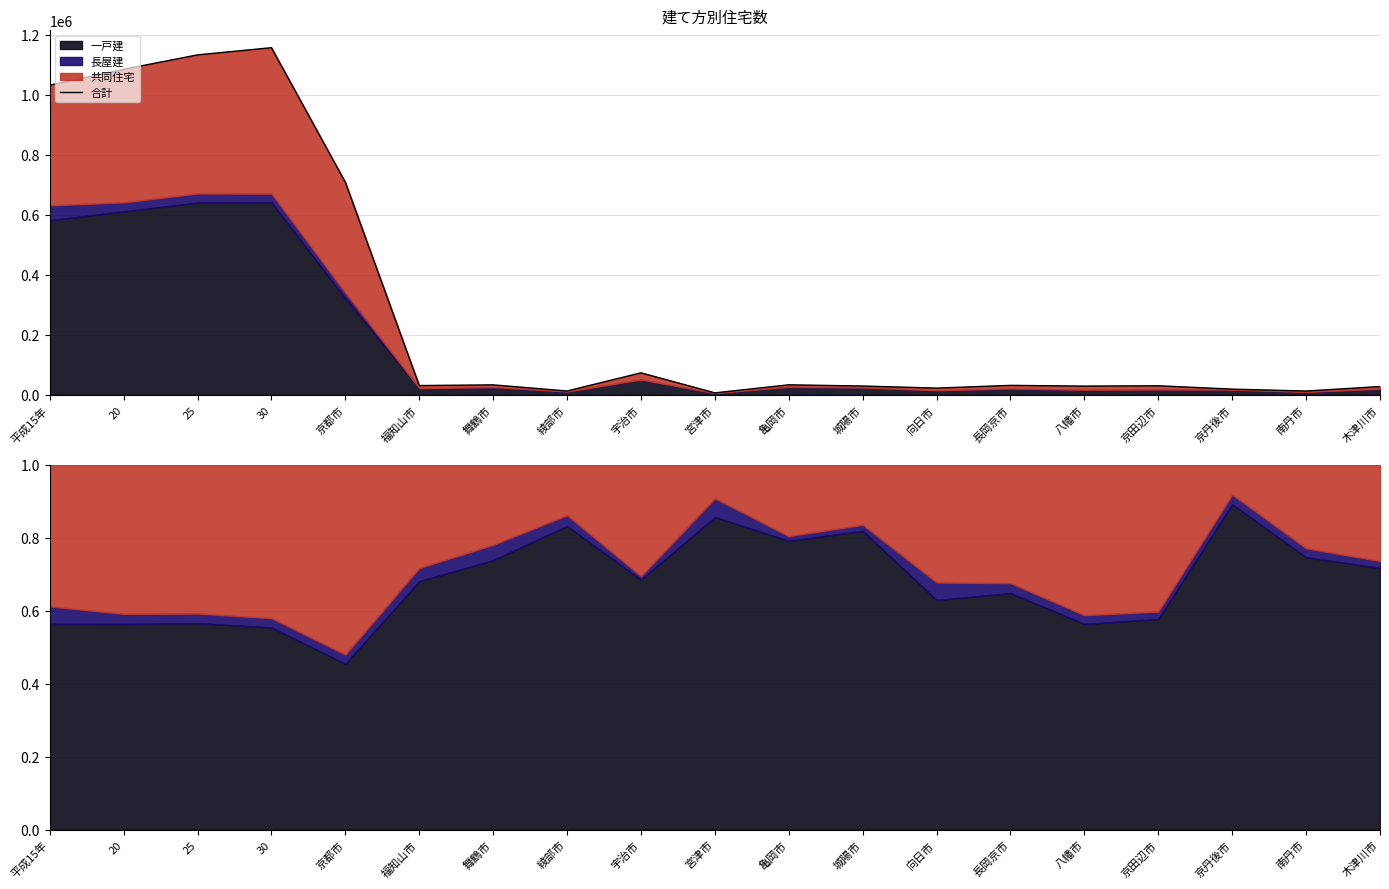

Which category has the highest value across all series?

30